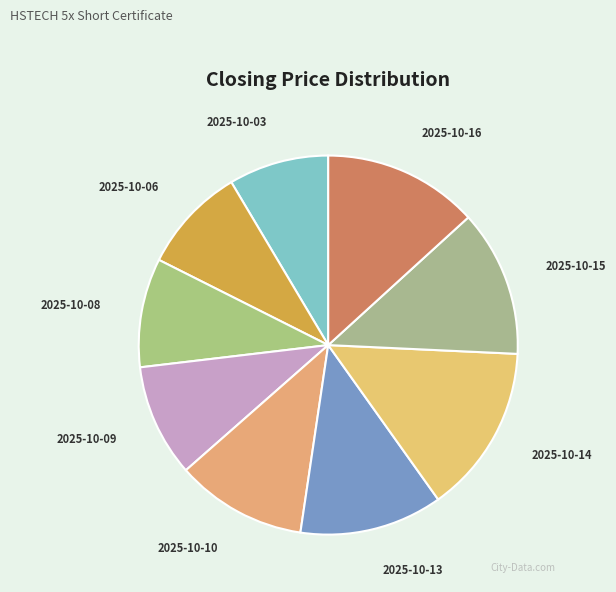

Combined, do 2025-10-14 and 2025-10-09 account for over 50%?

No